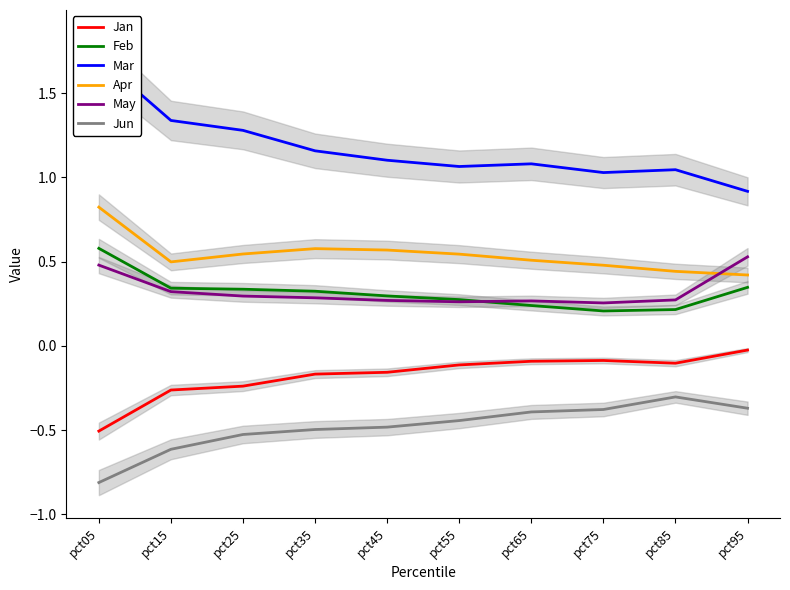

True or false: Jan and Feb intersect in this chart.

False